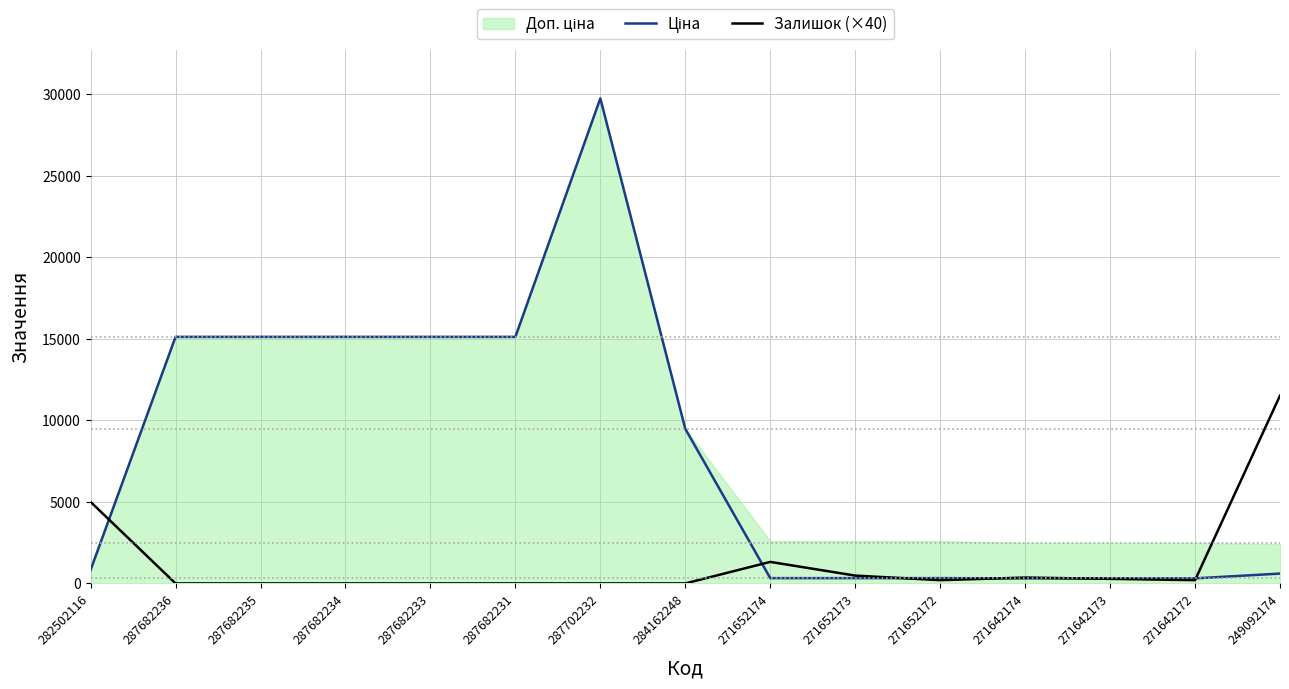

The Залишок (×40) series shows -5225.5 at 287682231. True or false?

False